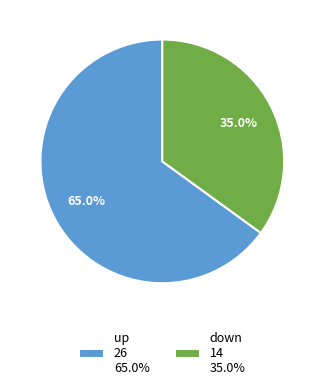

To the nearest percent, what portion does down represent?

35%